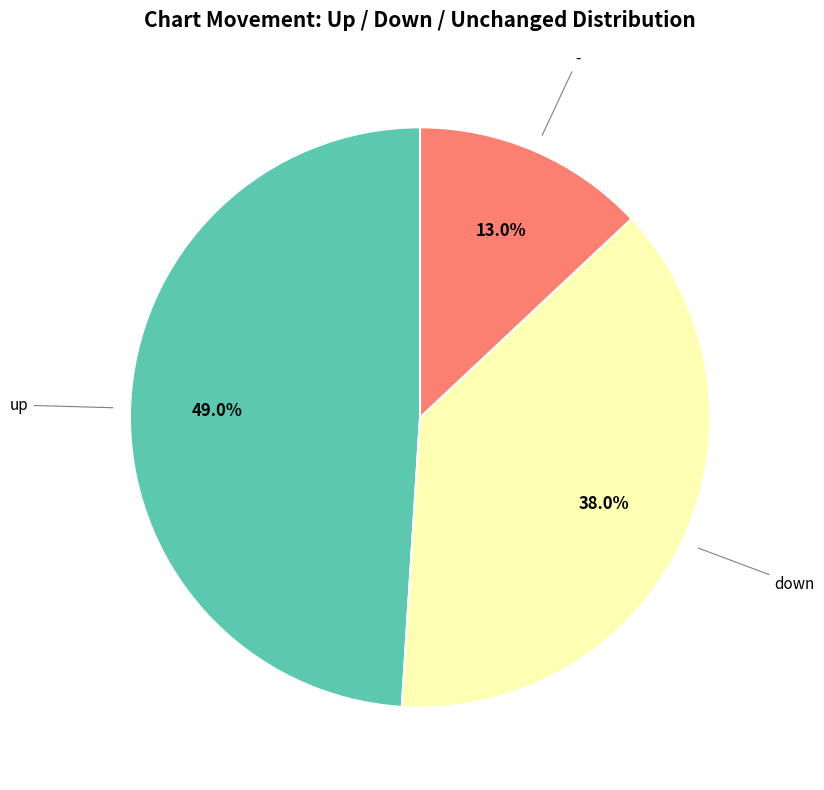

To the nearest percent, what percentage of the pie is -?

13%